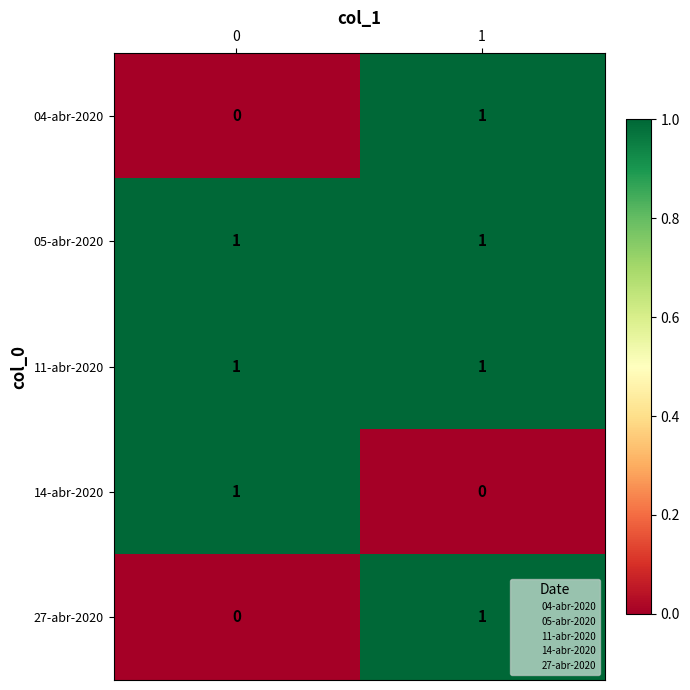

Is the value of 14-abr-2020 at 1 greater than the value of 05-abr-2020 at 1?

No